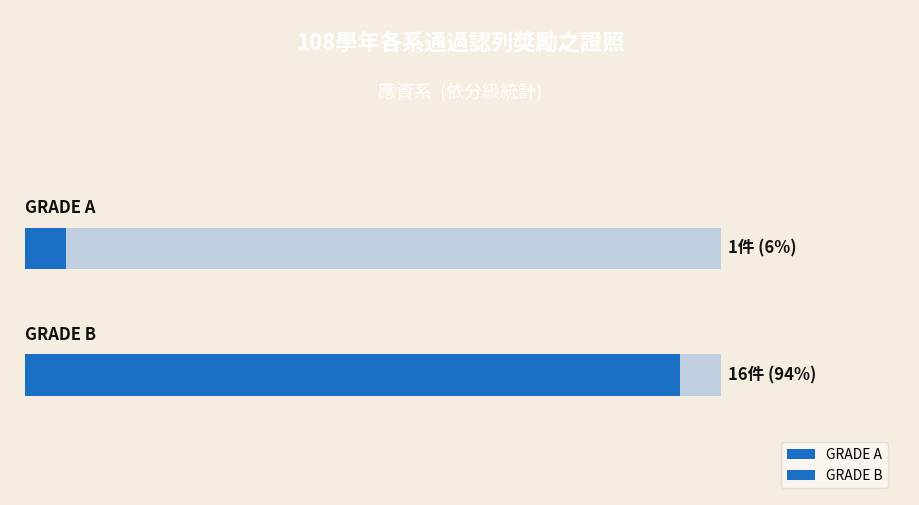

What is the value of the 1st bar from the left?

1